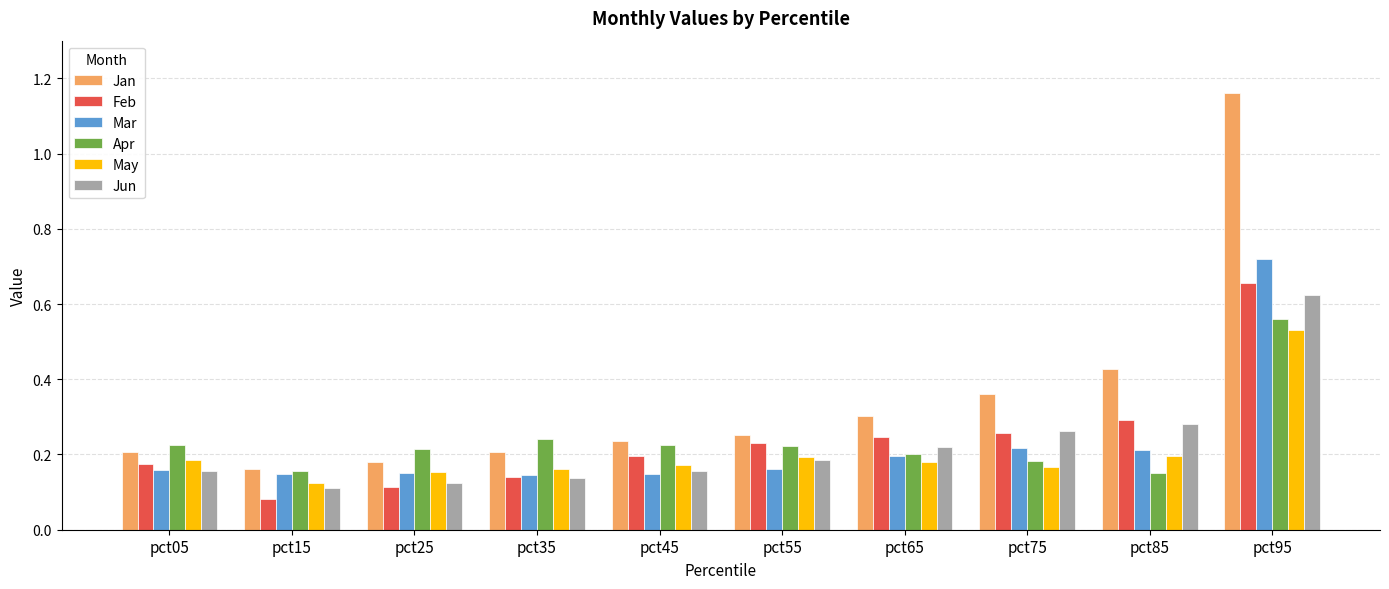

List the series in order of their peak value, highest first.

Jan, Mar, Feb, Jun, Apr, May